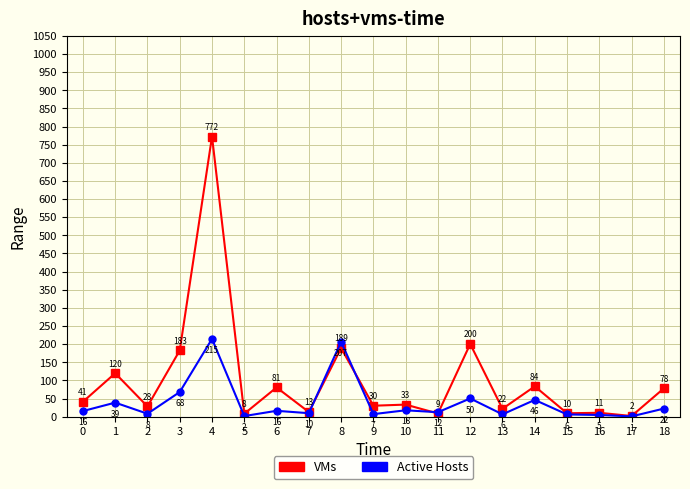

What is the difference between the highest and lowest values at 15?

3.3